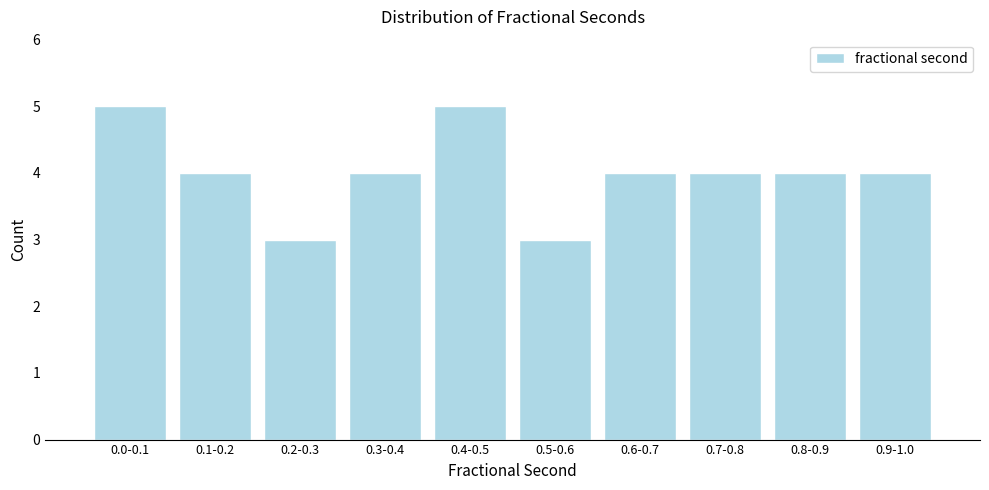

Reading left to right, what are all the values shown in this chart?

5	4	3	4	5	3	4	4	4	4